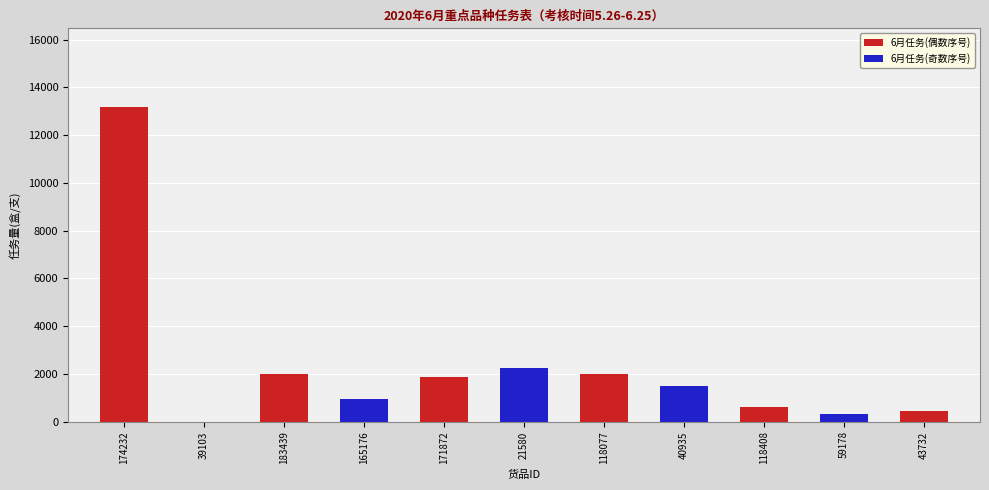

Where is the data nearest to the value 6590?

21580